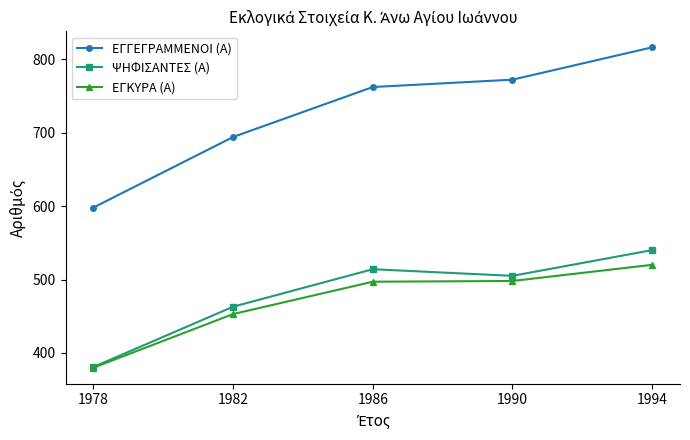

What is the sum of all ΕΓΚΥΡΑ (Α) values?

2348